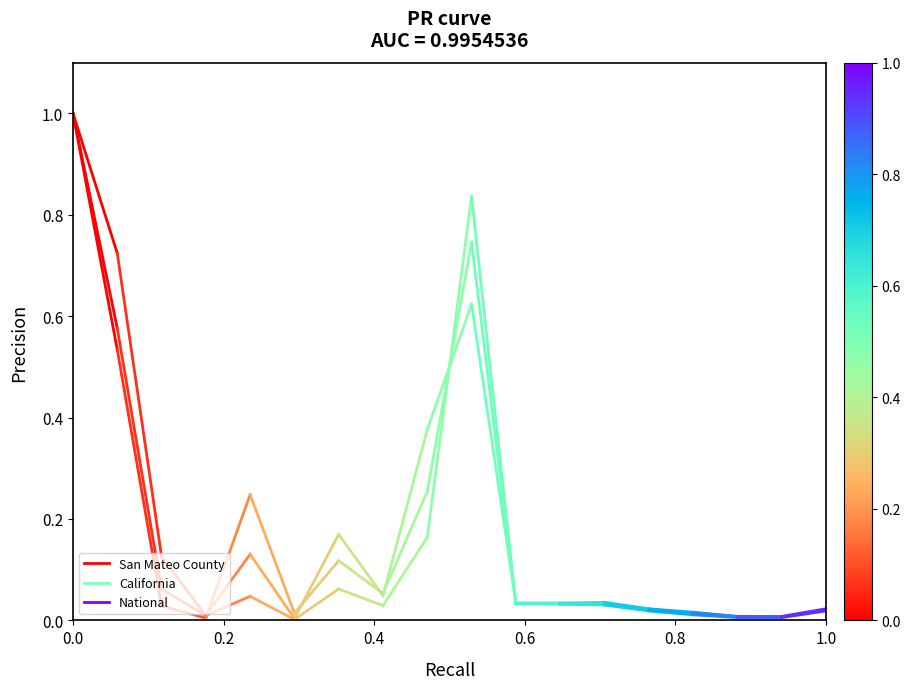

Between 0.0 and 0.2, which series saw the biggest shift?

San Mateo County